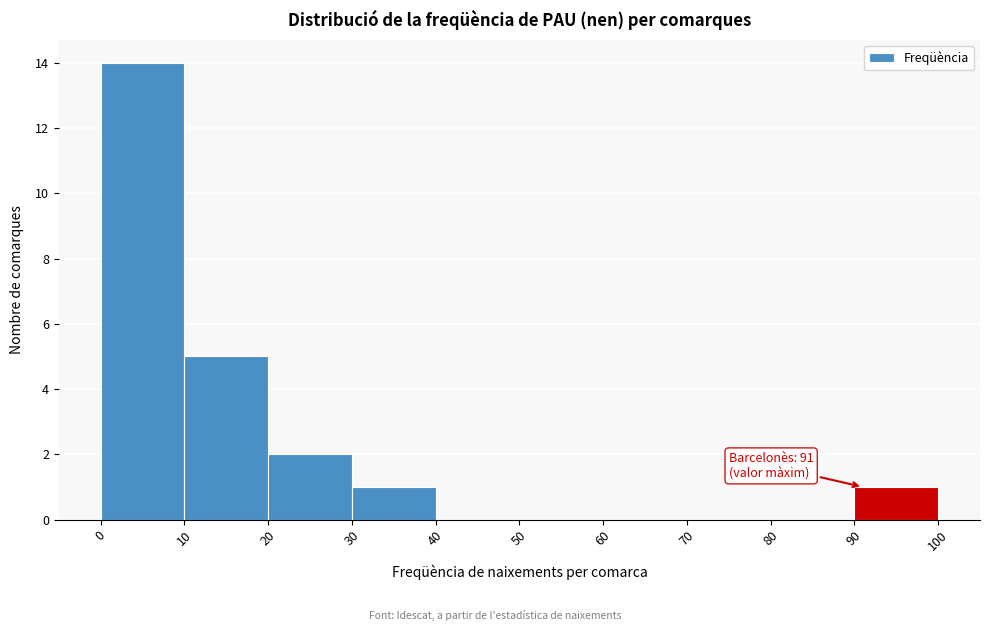

Which range on the x-axis has the tallest bar?

0 to 10